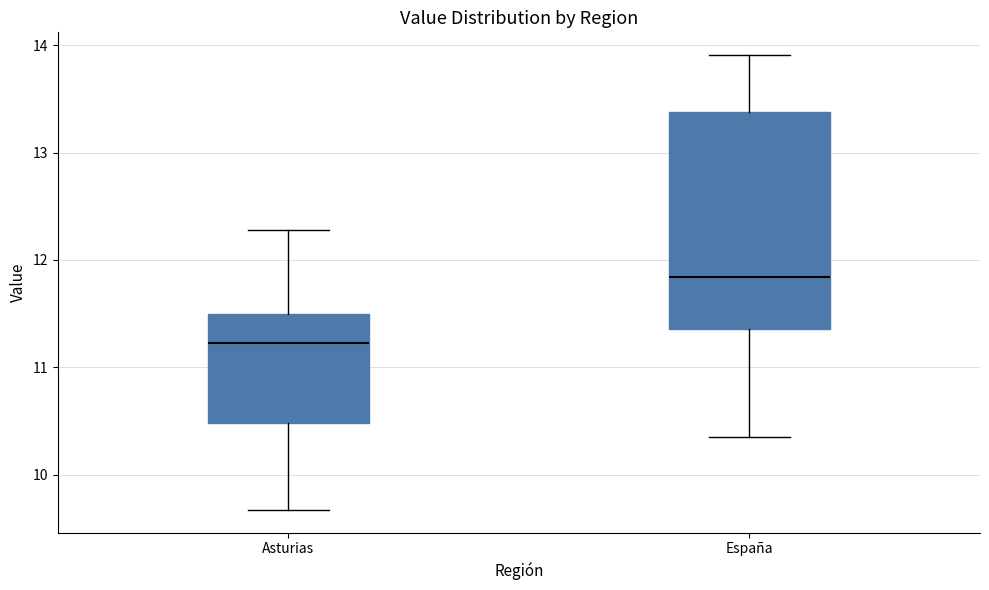

Reading left to right, transcribe this box plot: for each box, give where its median line is, the range the box spans, and where its two whiskers end, as read against the y-axis. The values are not printed on the chart, so give them approximately, as read against the axis.

Asturias: median 11.2, box 10.5 to 11.5, whiskers 9.7 to 12.3
España: median 11.8, box 11.4 to 13.4, whiskers 10.4 to 13.9